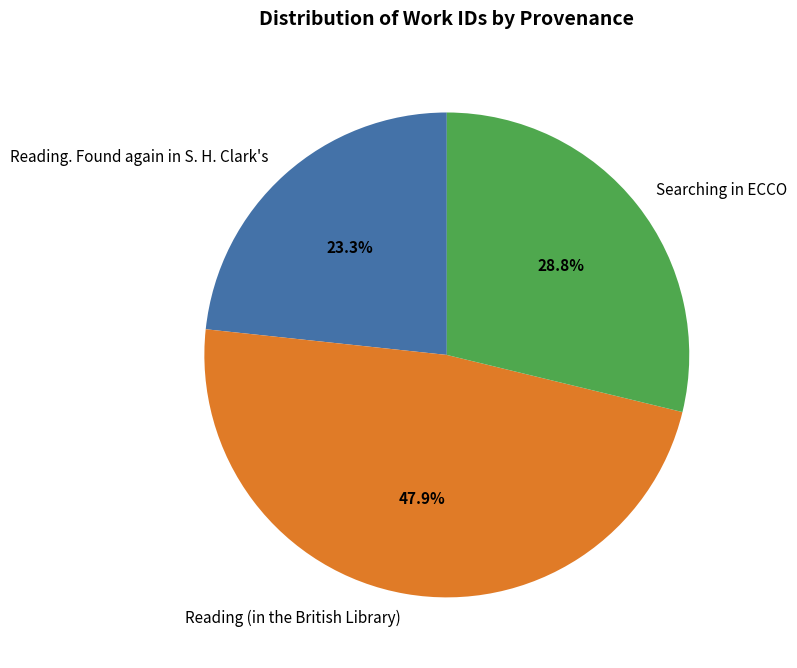

What is the ratio of the value at Reading. Found again in S. H. Clark's to the value at Searching in ECCO?

0.8